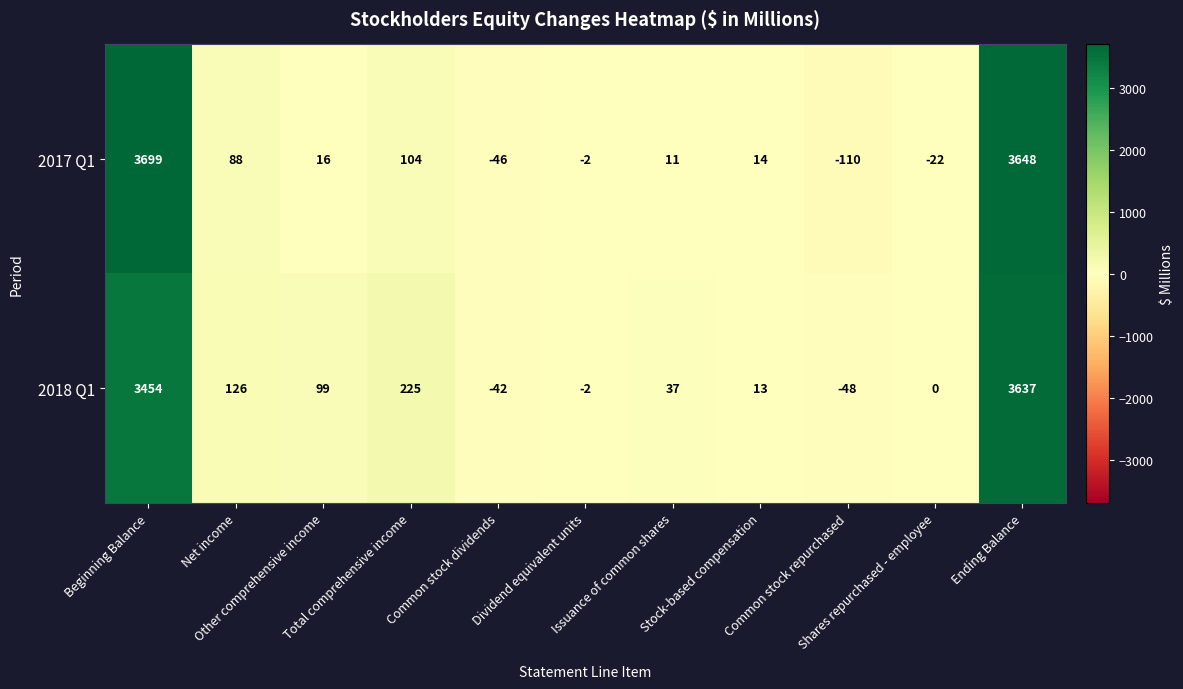

What is the sum of all 2018 Q1 values?

7499